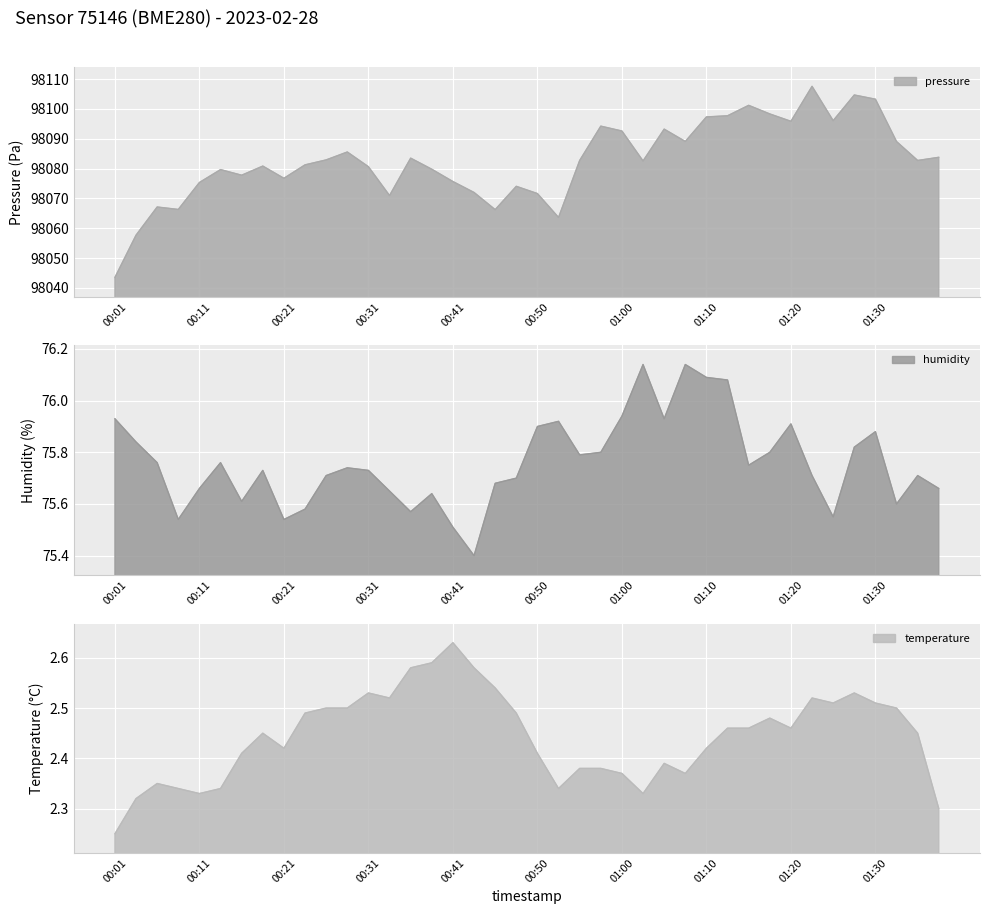

At which label does humidity reach its minimum?

00:43